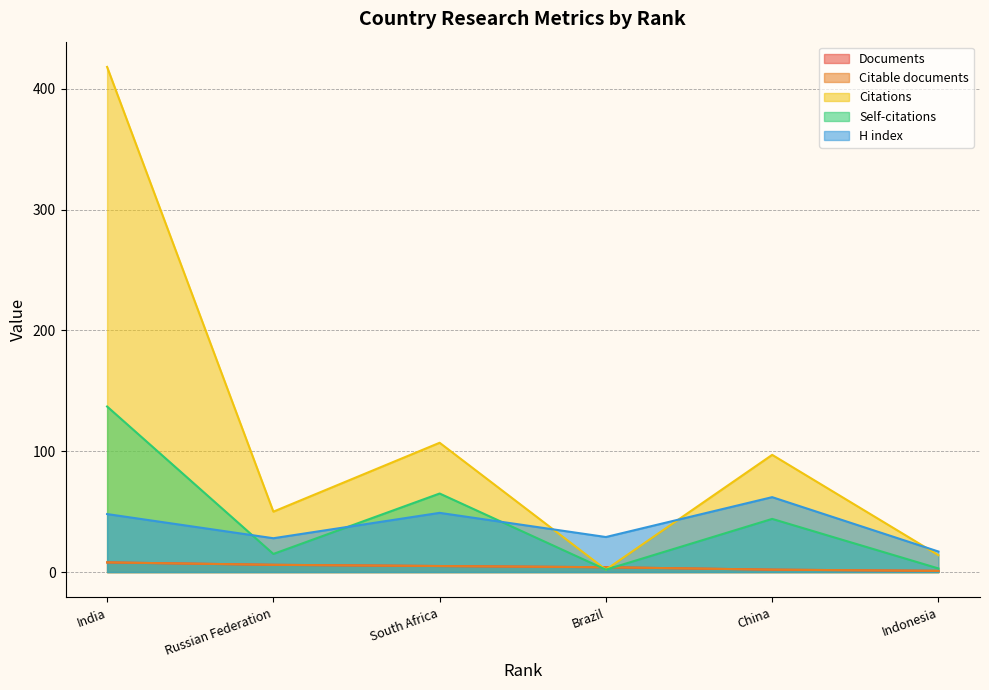

Which series has the largest total across all categories?

Citations